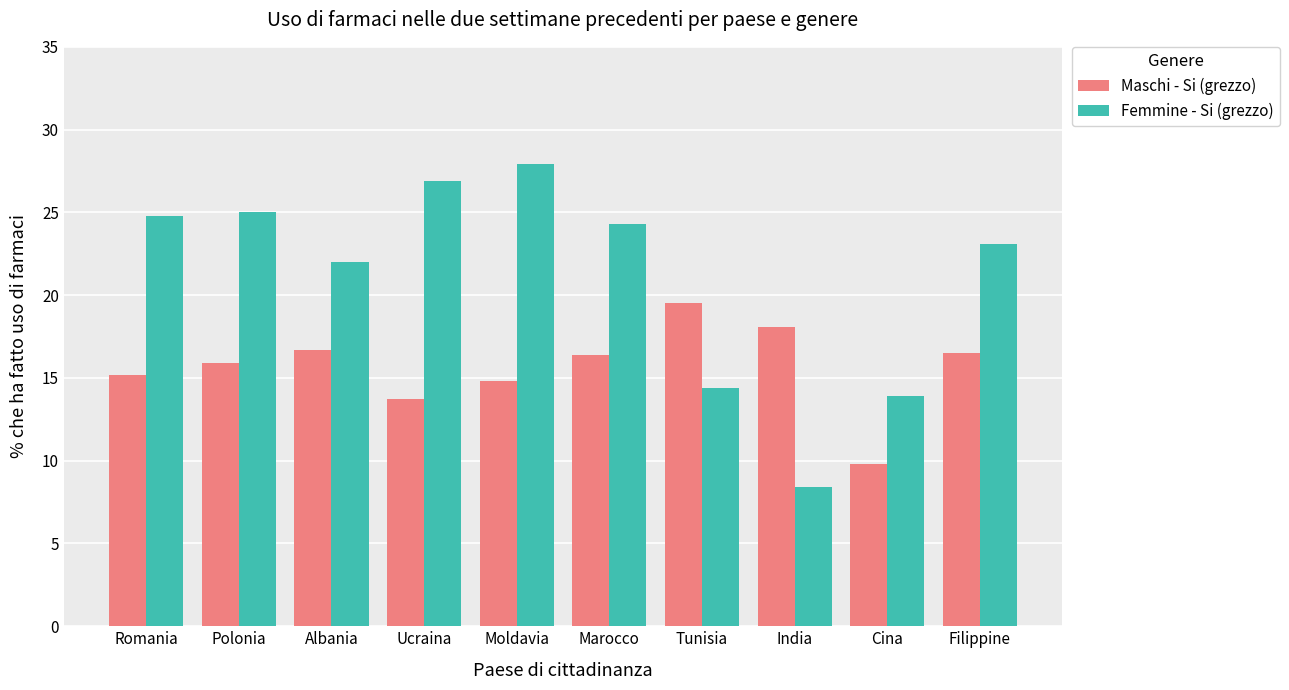

At which label does Femmine - Si (grezzo) reach its minimum?

India